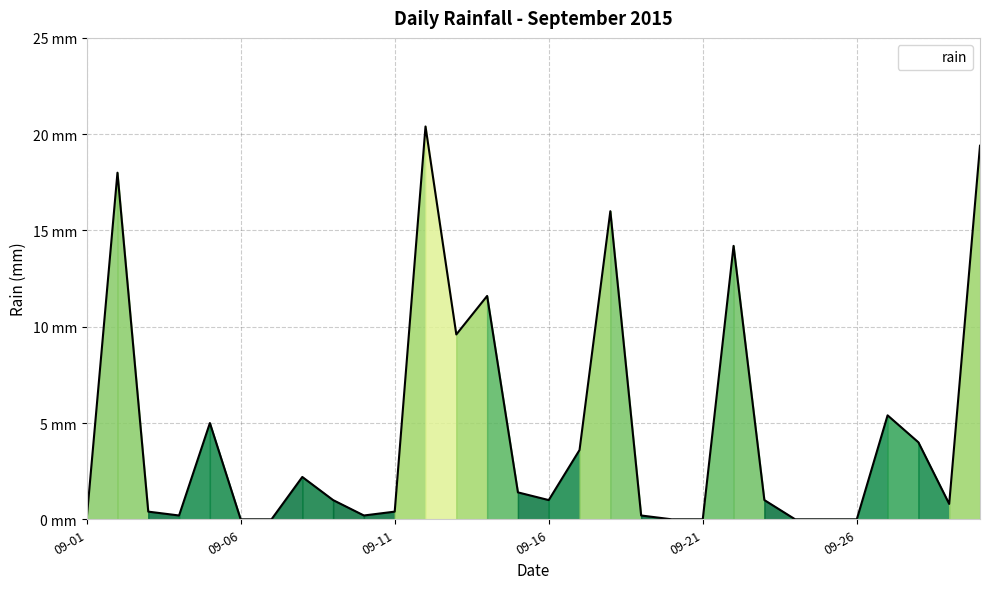

How many points are higher than both their immediate neighbors (excluding endpoints)?

8